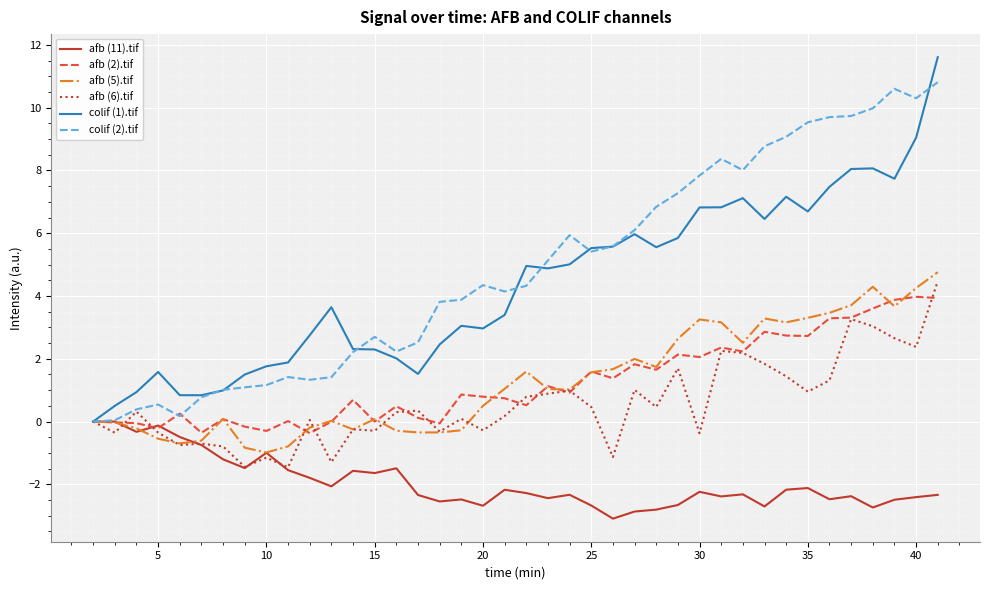

True or false: afb (5).tif has more than 0 interior local peaks.

True